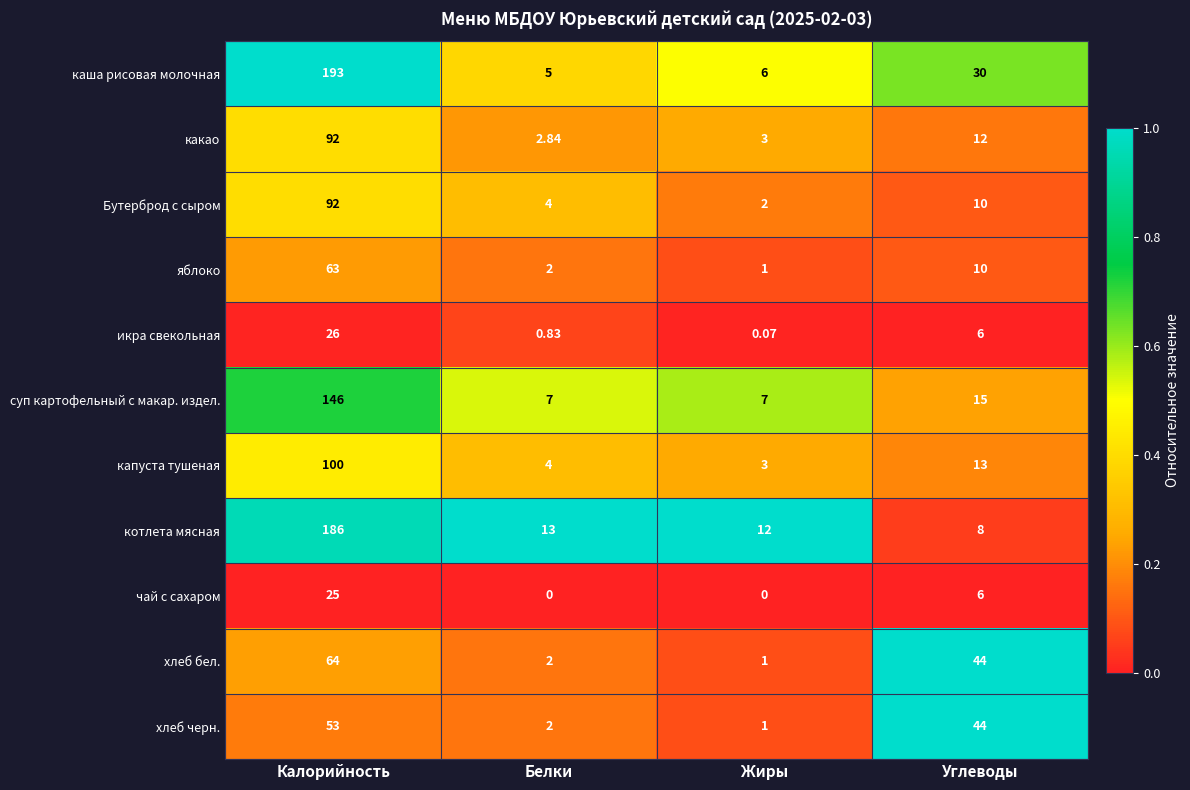

Which series has the largest range (max minus min)?

каша рисовая молочная